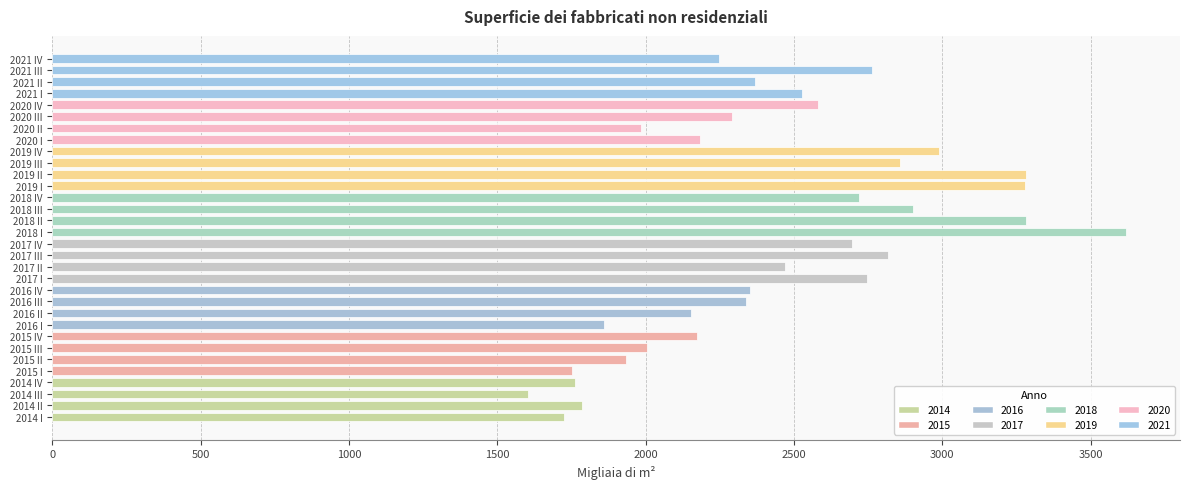

What value does the data have at 2015 IV?

2171.6